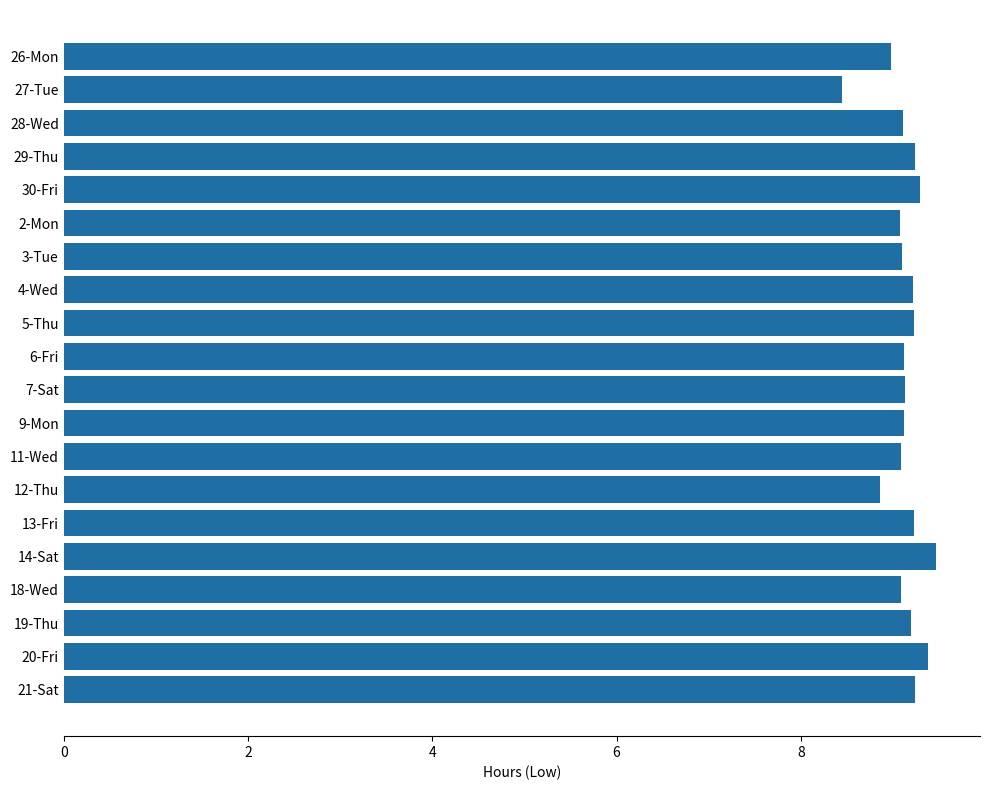

Which label corresponds to the largest value in the chart?

14-Sat